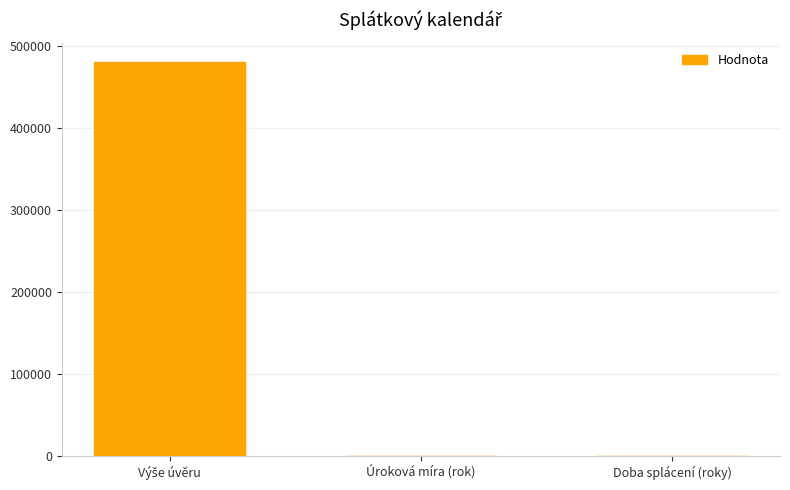

Where is the data nearest to the value 240000?

Doba splácení (roky)